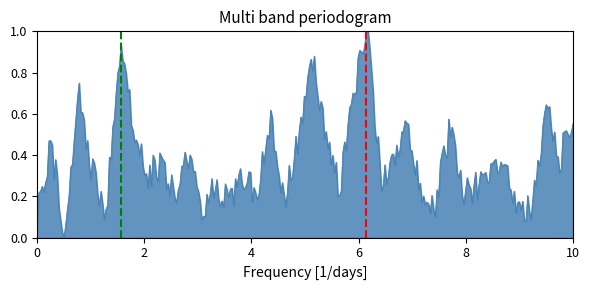

True or false: Peak 1 has a value of 0 at 2.

False